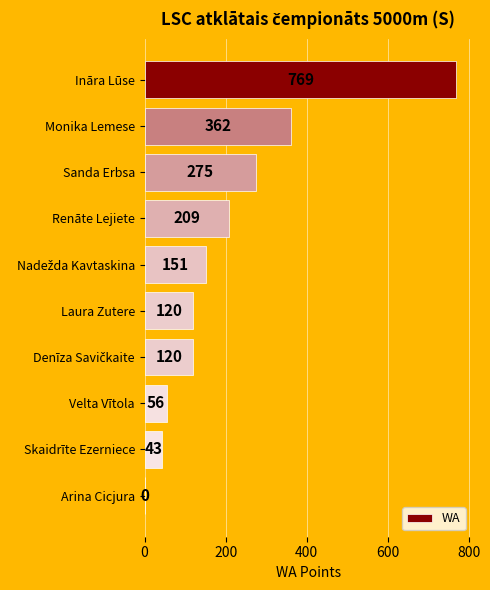

How many positive values are there?

9